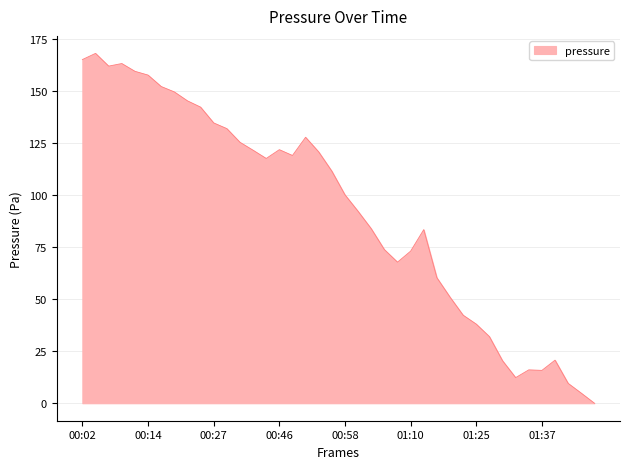

What is the greatest value displayed?

168.1